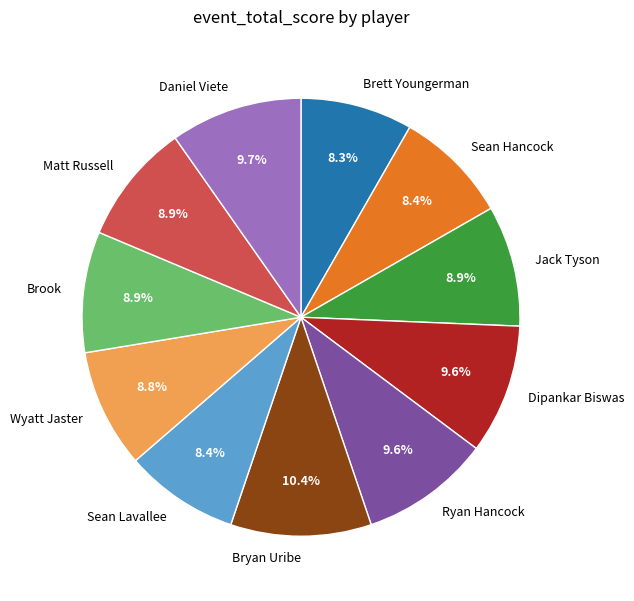

Is Sean Hancock the majority of the pie?

No